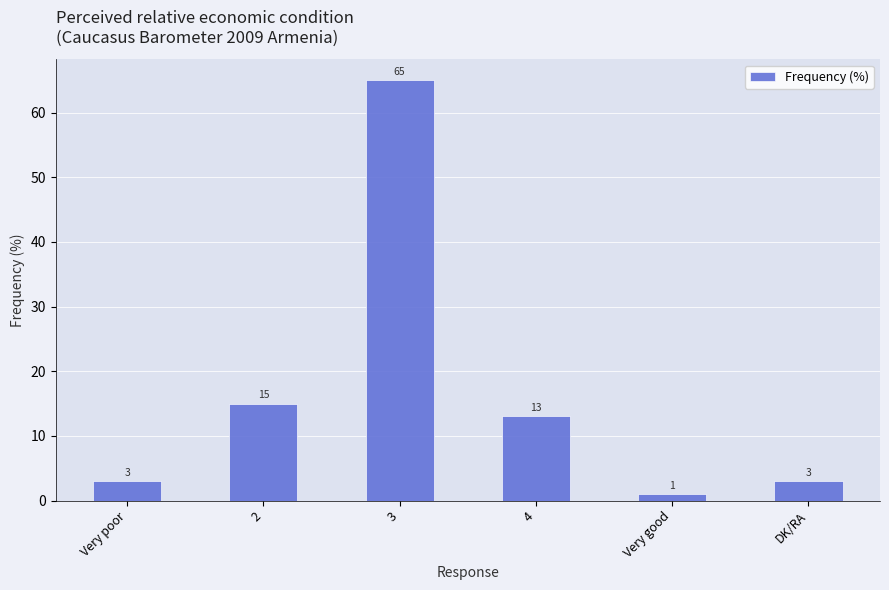

Count the number of categories in the chart.

6